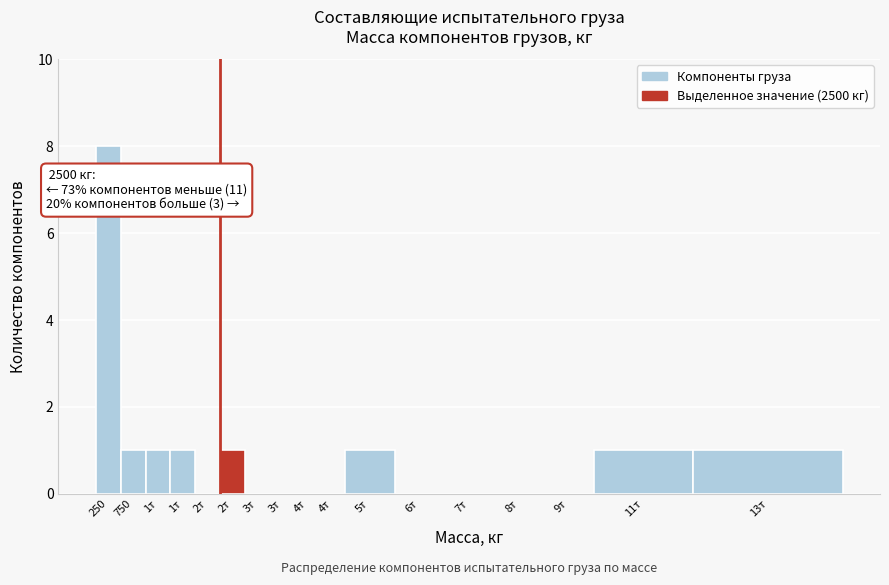

Are the bars horizontal?

No